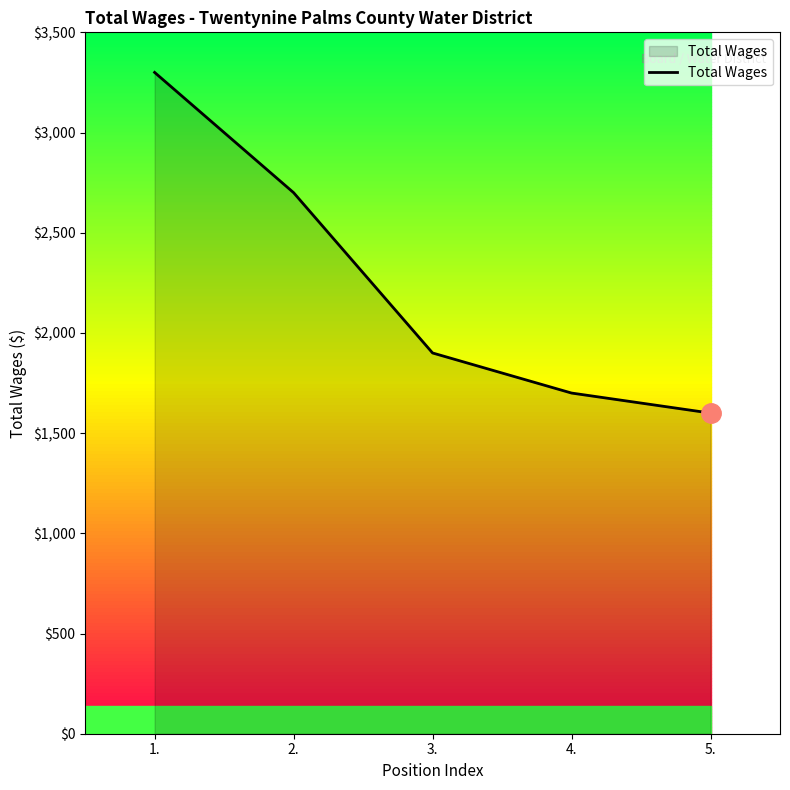

List the labels in order of value, largest first.

1., 2., 3., 4., 5.